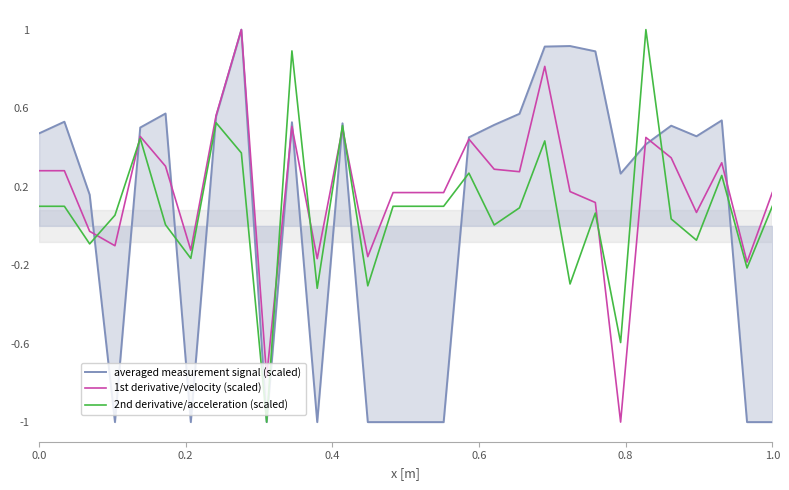

How many lines are shown in the chart?

3